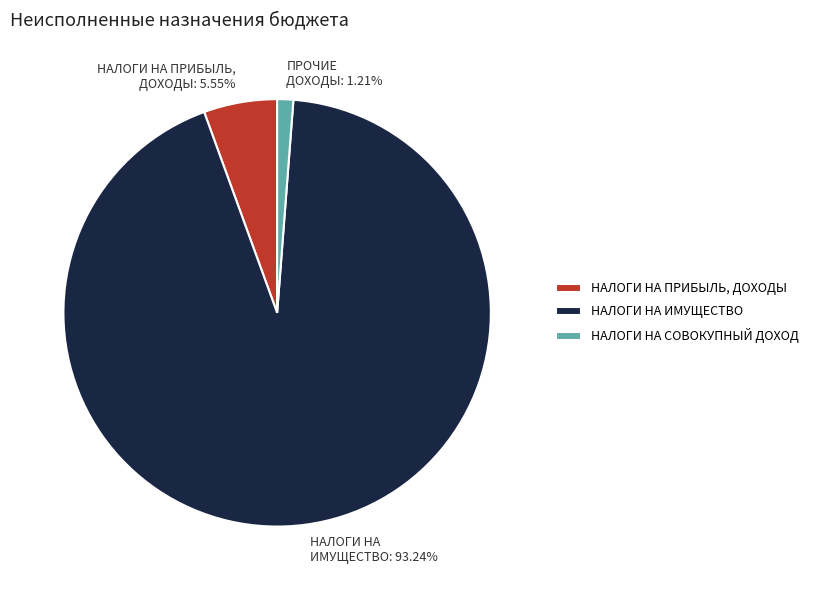

Approximately how many times larger is the value at НАЛОГИ НА ИМУЩЕСТВО: 93.24% compared to НАЛОГИ НА ПРИБЫЛЬ, ДОХОДЫ: 5.55%?

16.8